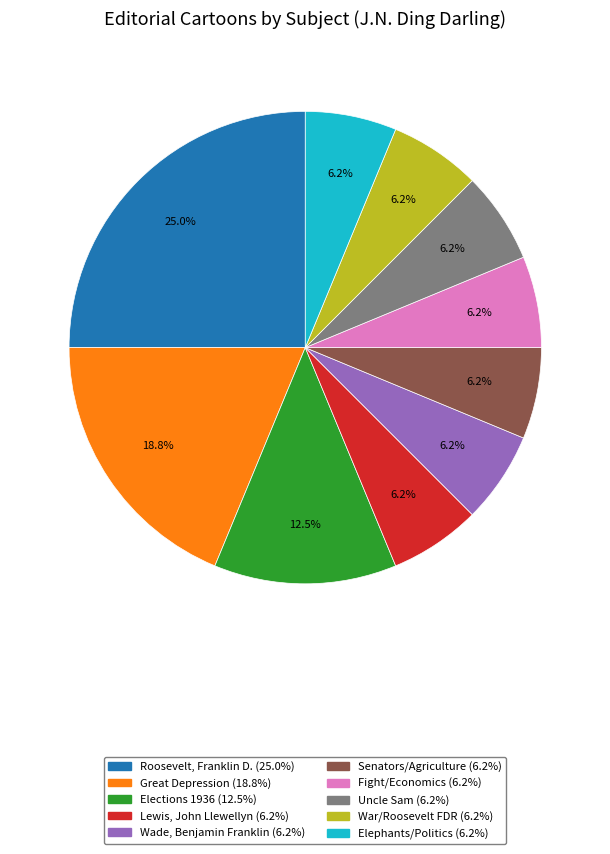

Is there a majority slice in this chart?

No